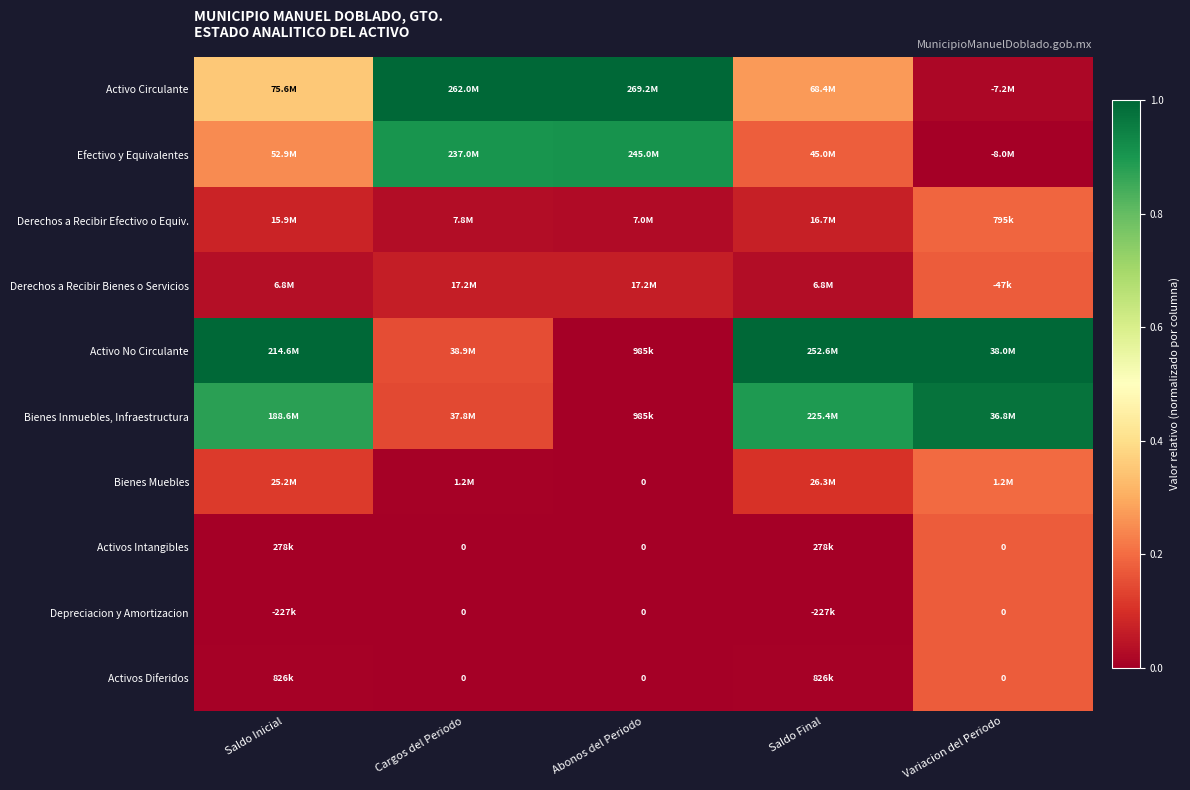

Is it true that Activos Intangibles equals 0.0 at Saldo Final?

False